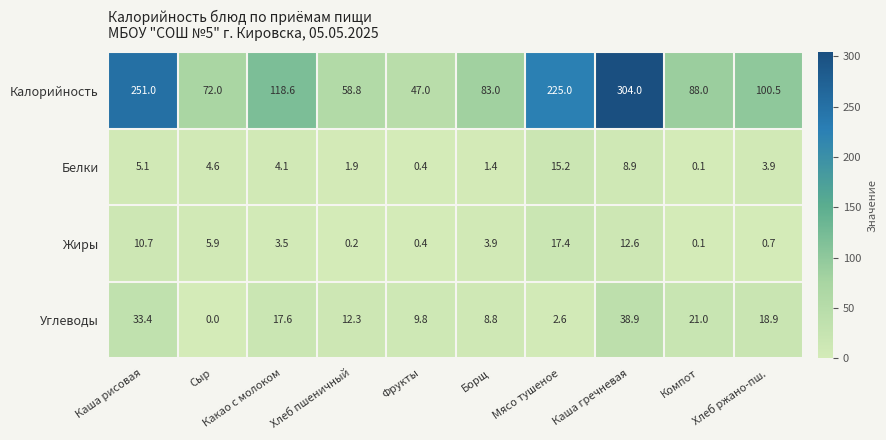

The Калорийность series shows 140.0 at Компот. True or false?

False